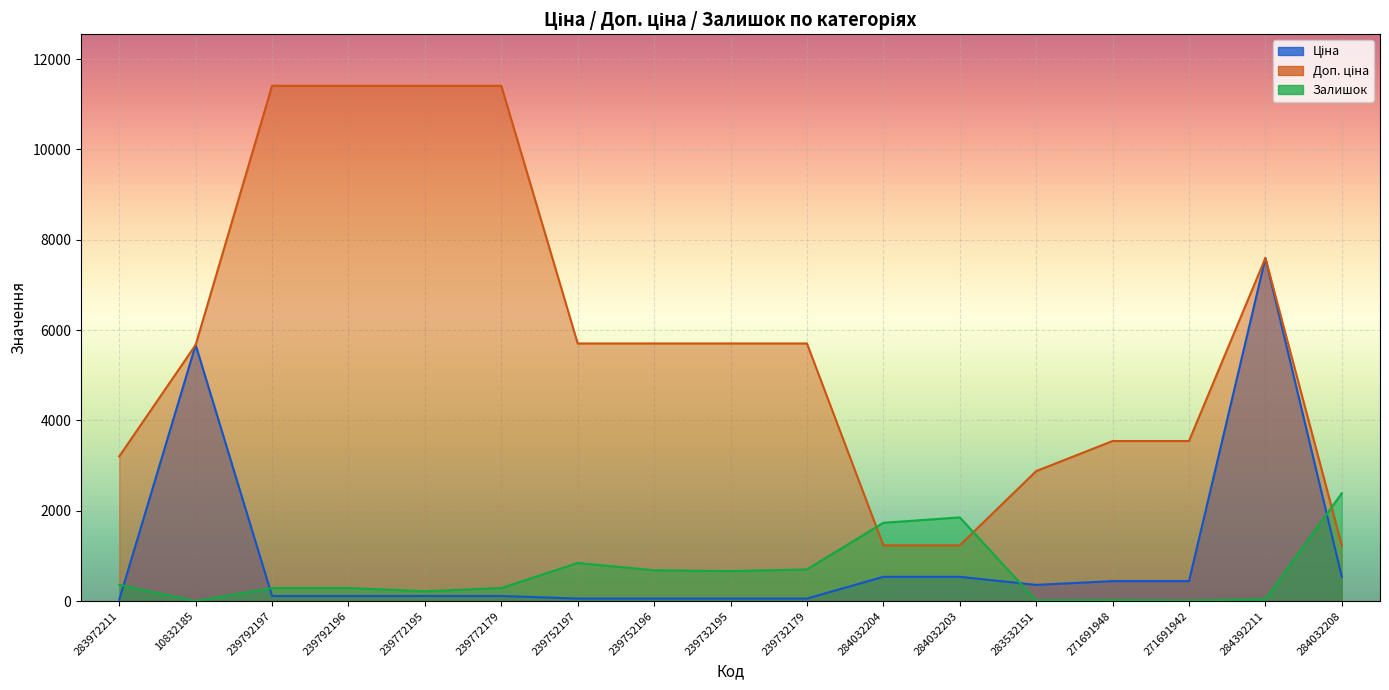

Where is the first local maximum for Ціна?

10832185